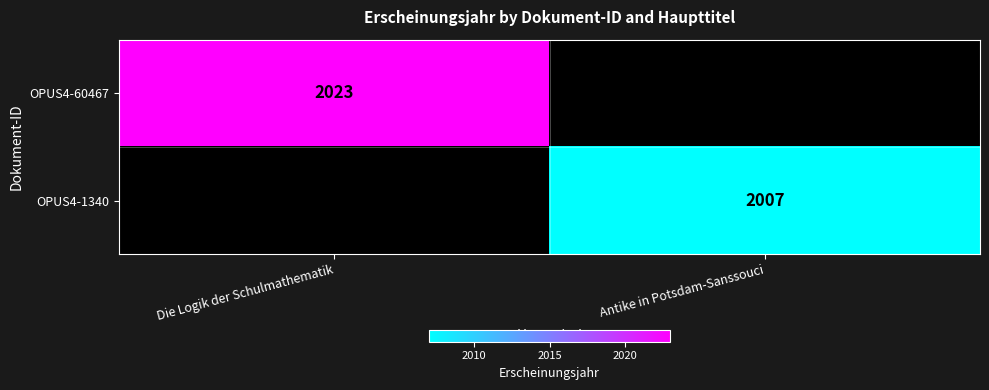

Between Antike in Potsdam-Sanssouci and Die Logik der Schulmathematik, which is larger?

Die Logik der Schulmathematik